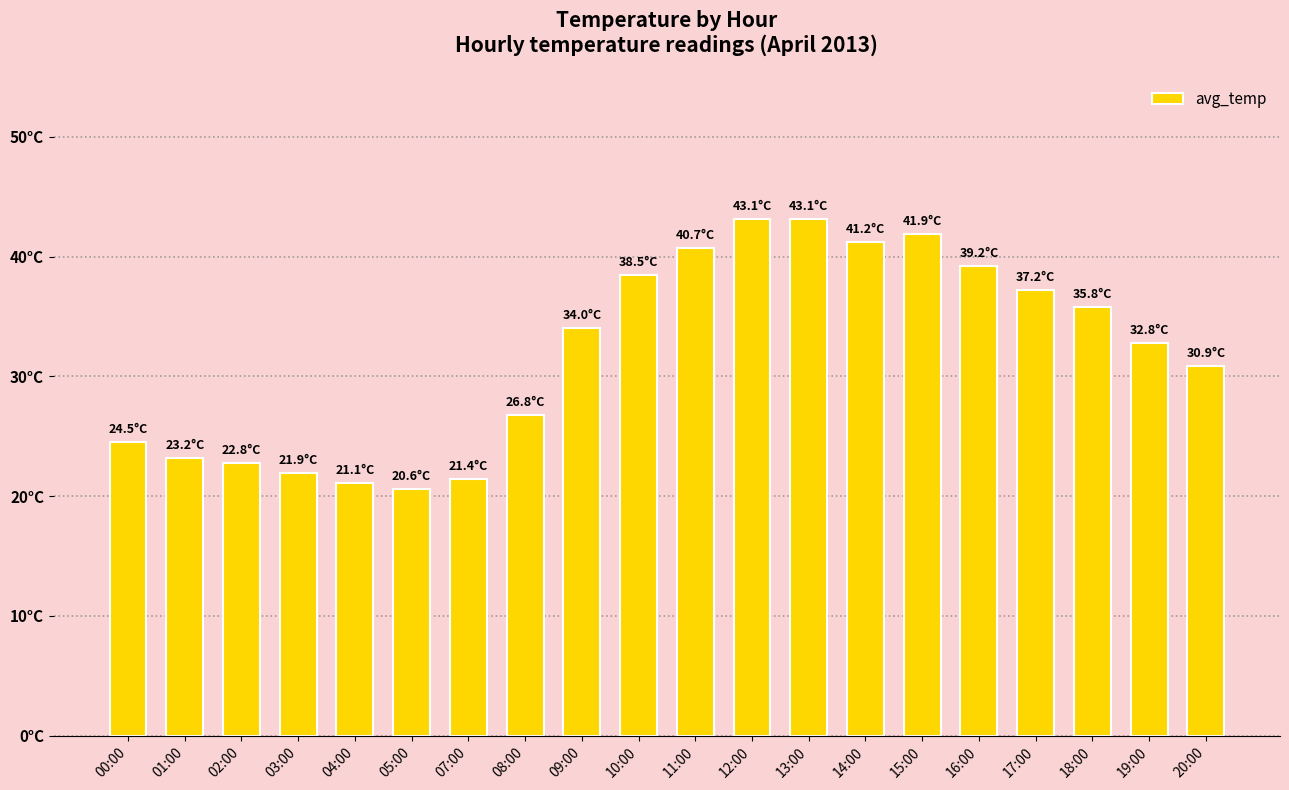

Reading right to left, transcribe all the data shown in this chart.

30.9	32.8	35.8	37.2	39.2	41.9	41.2	43.1	43.1	40.7	38.5	34.0	26.8	21.4	20.6	21.1	21.9	22.8	23.2	24.5